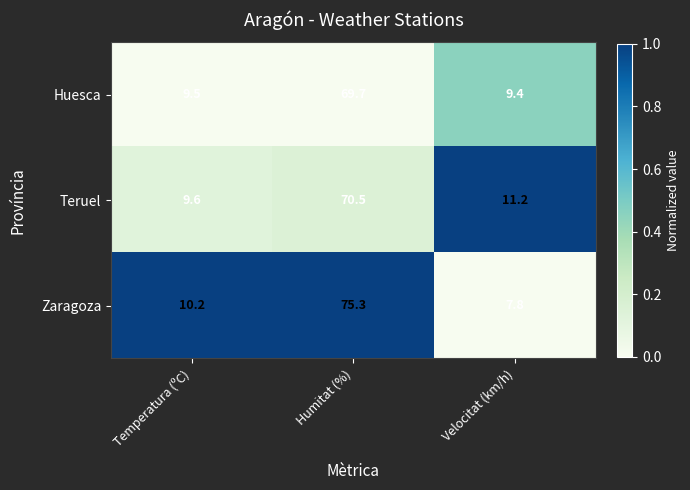

What is the total value across all series at Humitat (%)?

215.5